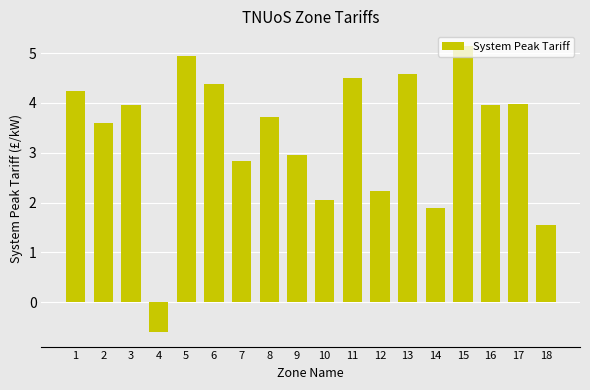

Reading left to right, transcribe all the data shown in this chart.

1=4.2	2=3.6	3=4.0	4=-0.6	5=4.9	6=4.4	7=2.8	8=3.7	9=3.0	10=2.0	11=4.5	12=2.2	13=4.6	14=1.9	15=5.1	16=4.0	17=4.0	18=1.6